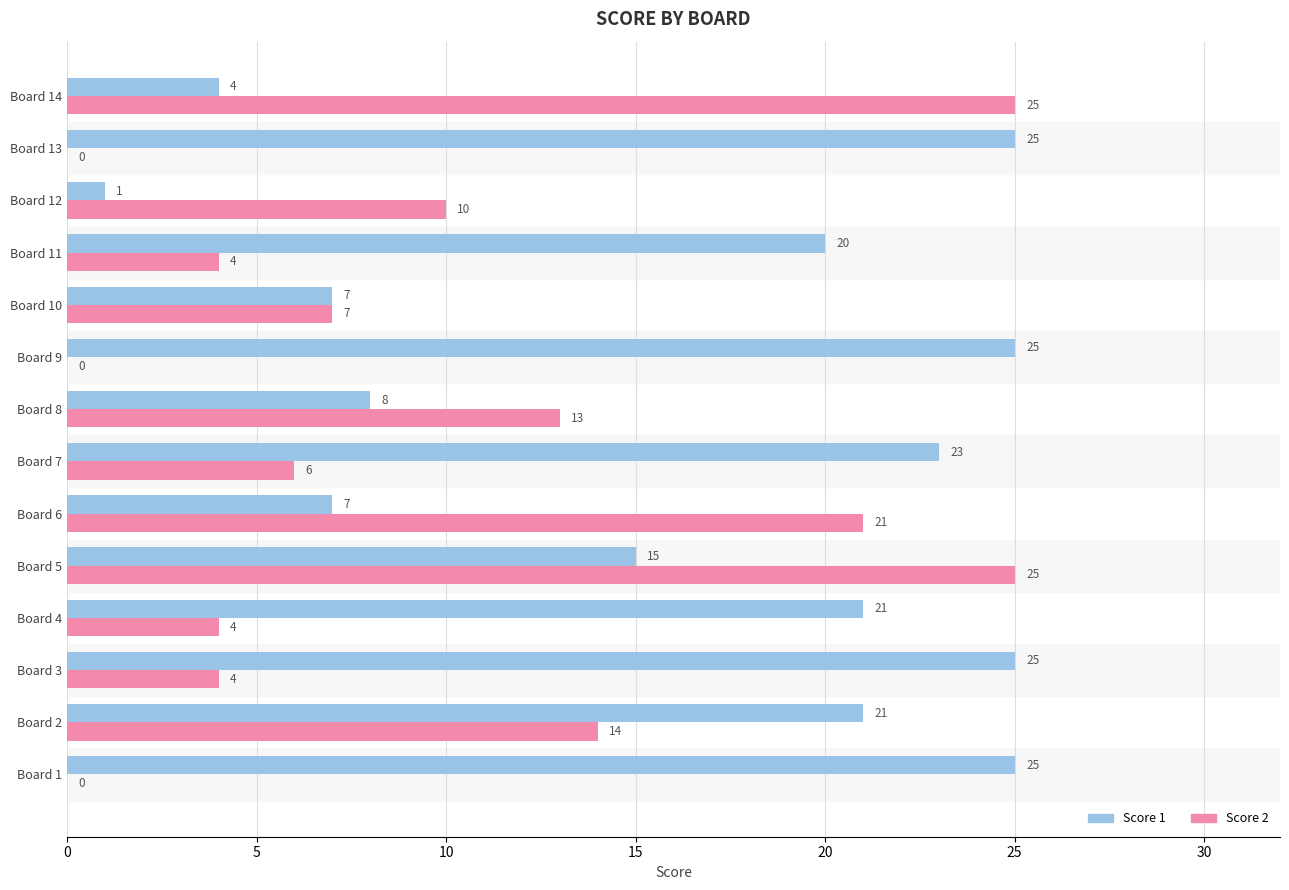

At which label is Score 2 closest to 12?

Board 8